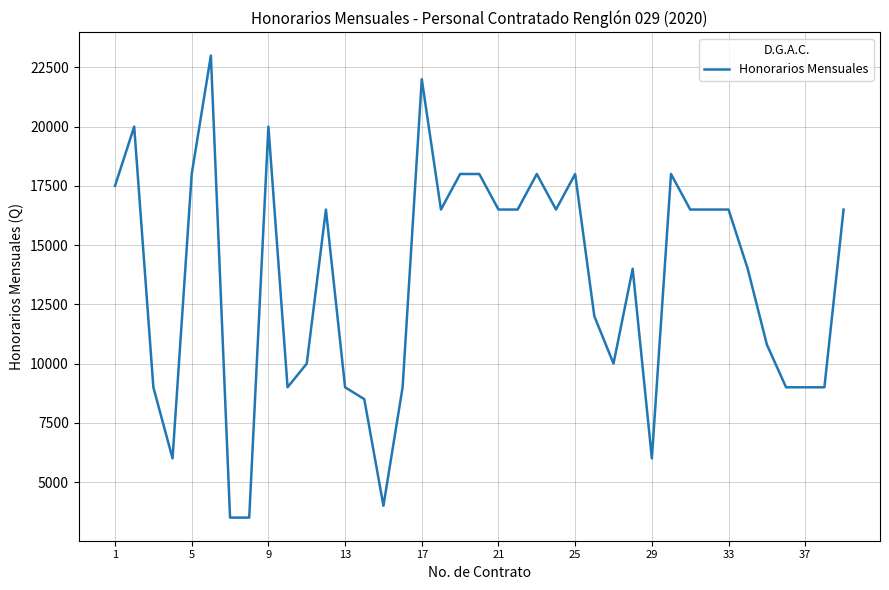

What is the difference between the maximum and minimum values?

19500